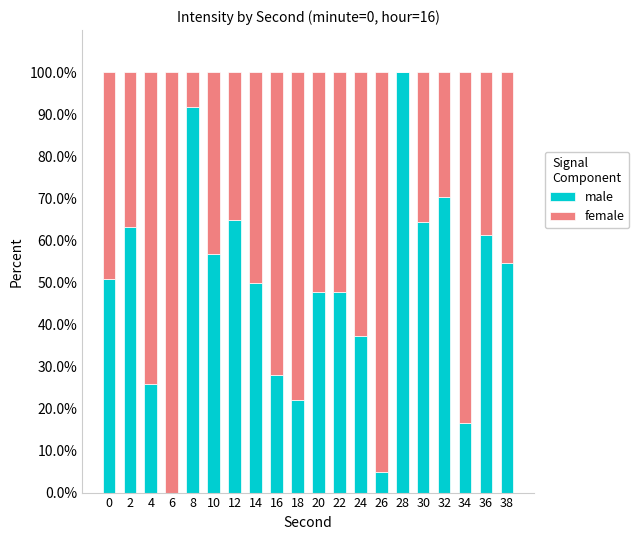

True or false: male has a value of 11.2 at 24.

False